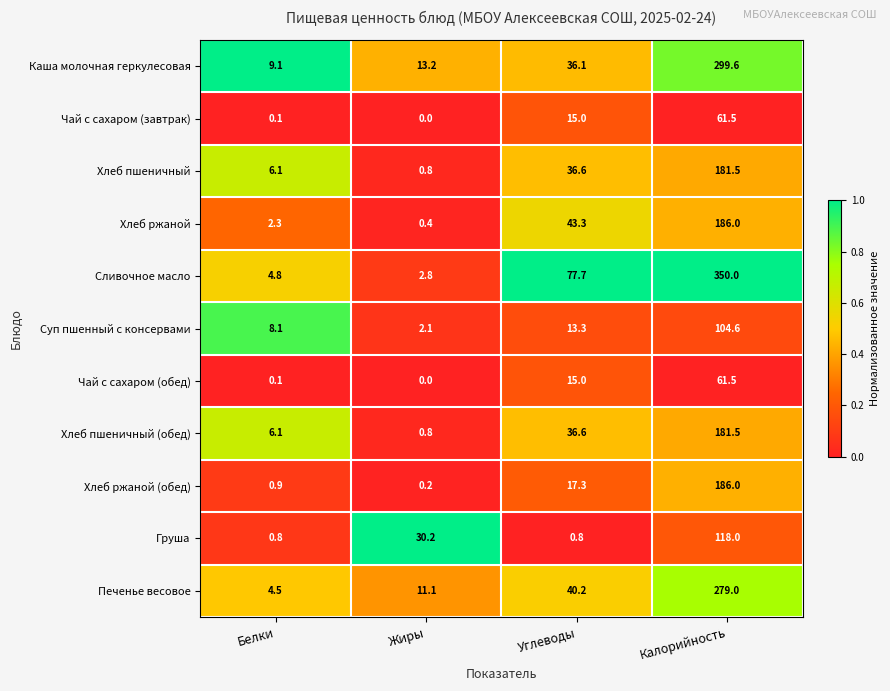

What is the maximum value shown in the chart?

350.0